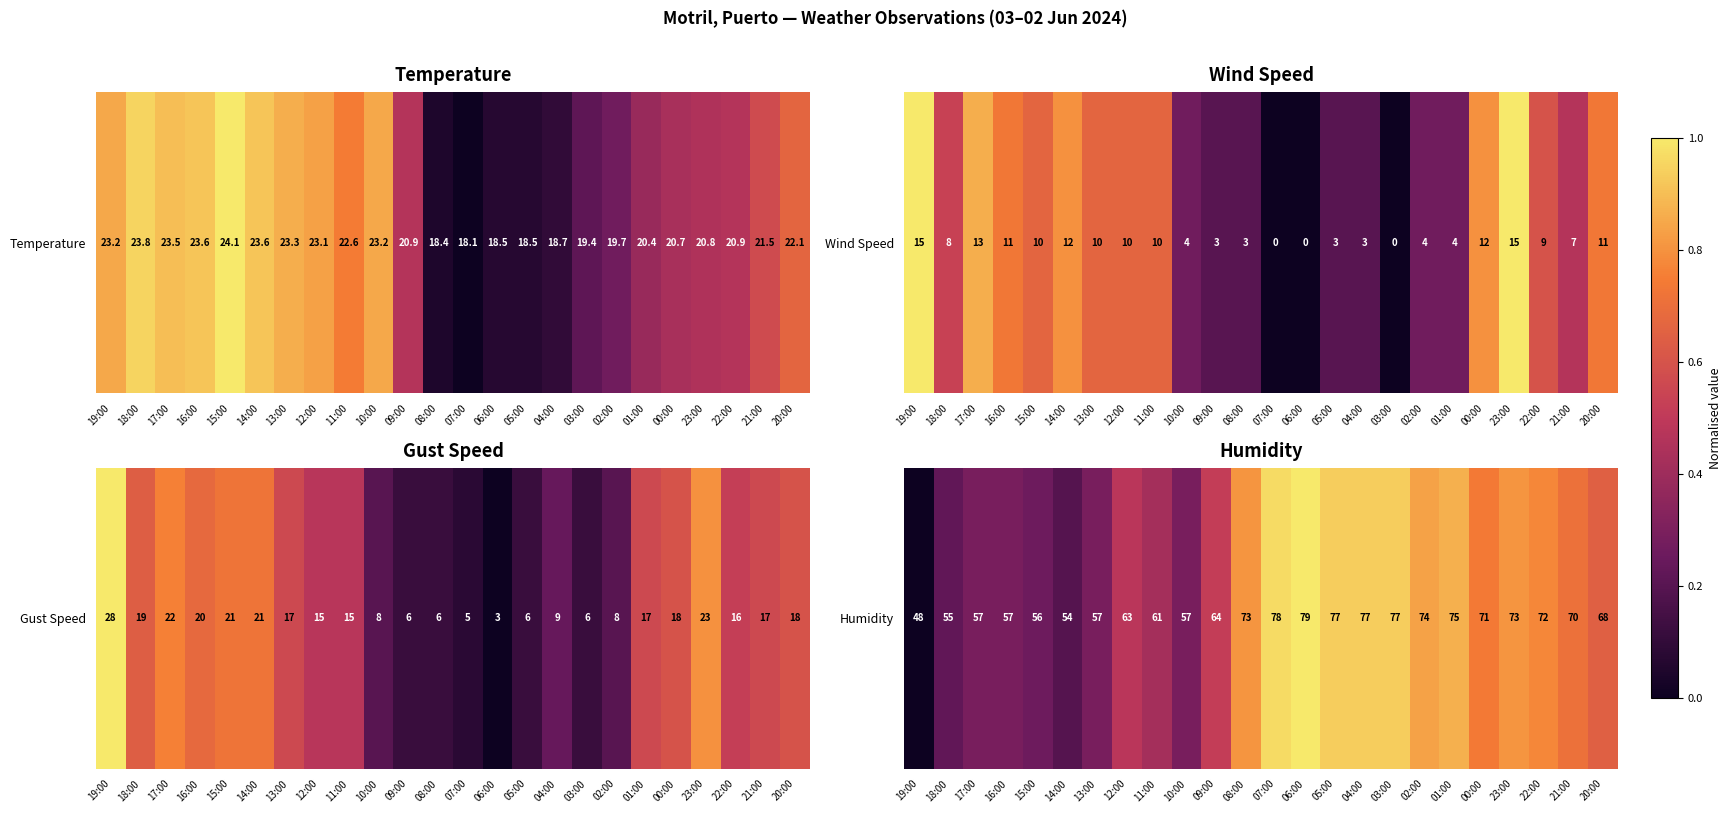

What is the sum of all values?

14.2